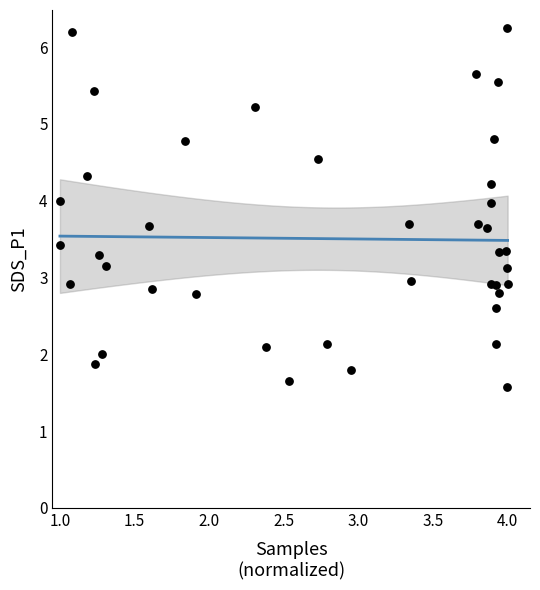

What is the range of X values (max minus min)?

3.0